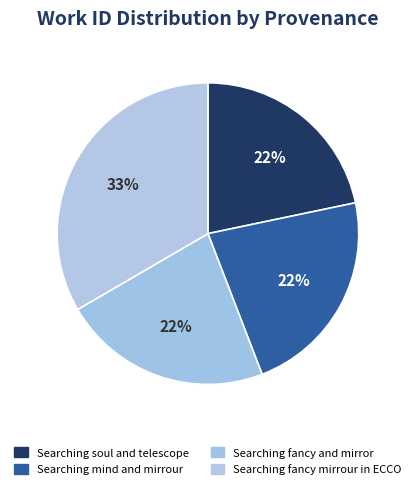

To the nearest percent, what portion does Searching fancy mirrour in ECCO represent?

33%